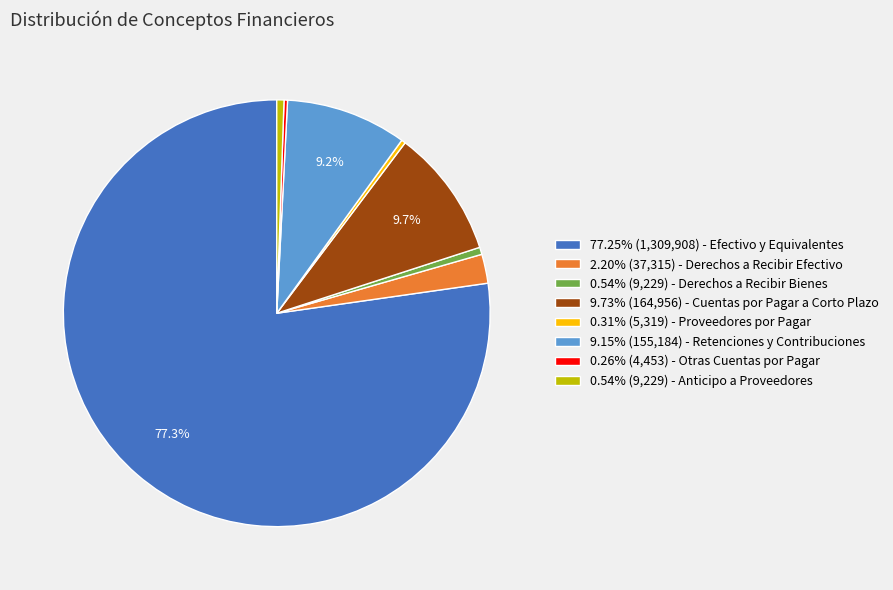

Is there a majority slice in this chart?

Yes